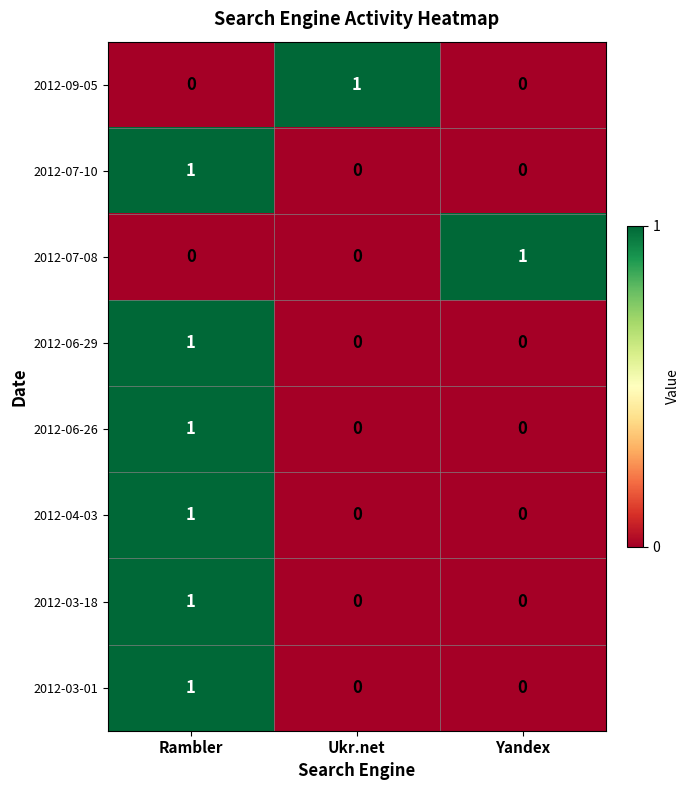

Reading left to right, what are all the values shown in this chart?

2012-09-05: 0	1	0
2012-07-10: 1	0	0
2012-07-08: 0	0	1
2012-06-29: 1	0	0
2012-06-26: 1	0	0
2012-04-03: 1	0	0
2012-03-18: 1	0	0
2012-03-01: 1	0	0